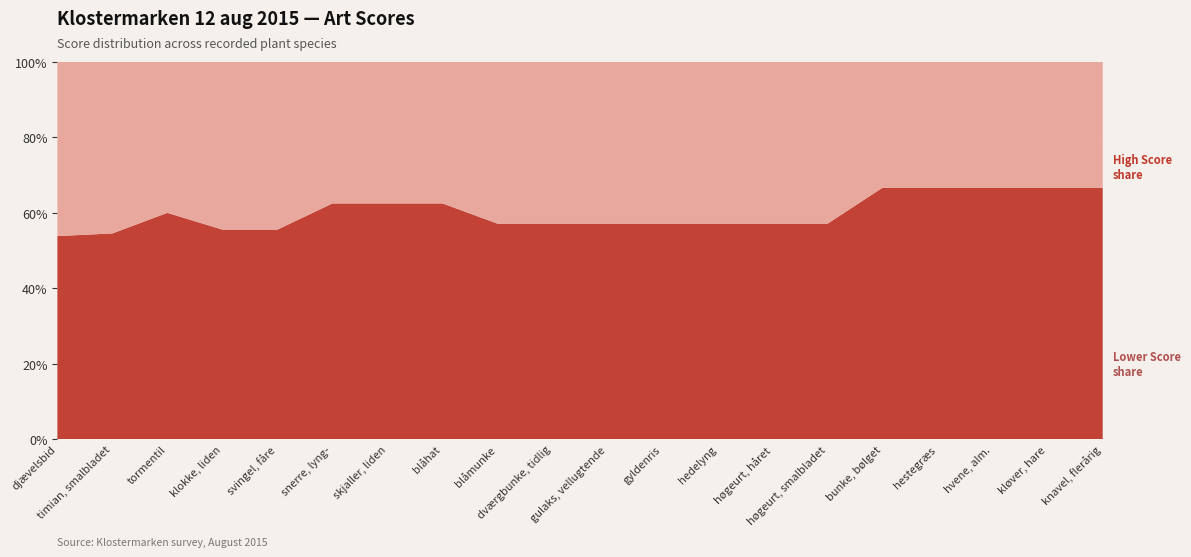

Reading right to left, what are all the values shown in this chart?

Score 7: knavel, flerårig=4	kløver, hare=4	hvene, alm.=4	hestegræs=4	bunke, bølget=4	høgeurt, smalbladet=4	høgeurt, håret=4	hedelyng=4	gyldenris=4	gulaks, vellugtende=4	dværgbunke, tidlig=4	blåmunke=4	blåhat=5	skjaller, liden=5	snerre, lyng-=5	svingel, fåre=5	klokke, liden=5	tormentil=6	timian, smalbladet=6	djævelsbid=7
Score 3-6: knavel, flerårig=2	kløver, hare=2	hvene, alm.=2	hestegræs=2	bunke, bølget=2	høgeurt, smalbladet=3	høgeurt, håret=3	hedelyng=3	gyldenris=3	gulaks, vellugtende=3	dværgbunke, tidlig=3	blåmunke=3	blåhat=3	skjaller, liden=3	snerre, lyng-=3	svingel, fåre=4	klokke, liden=4	tormentil=4	timian, smalbladet=5	djævelsbid=6